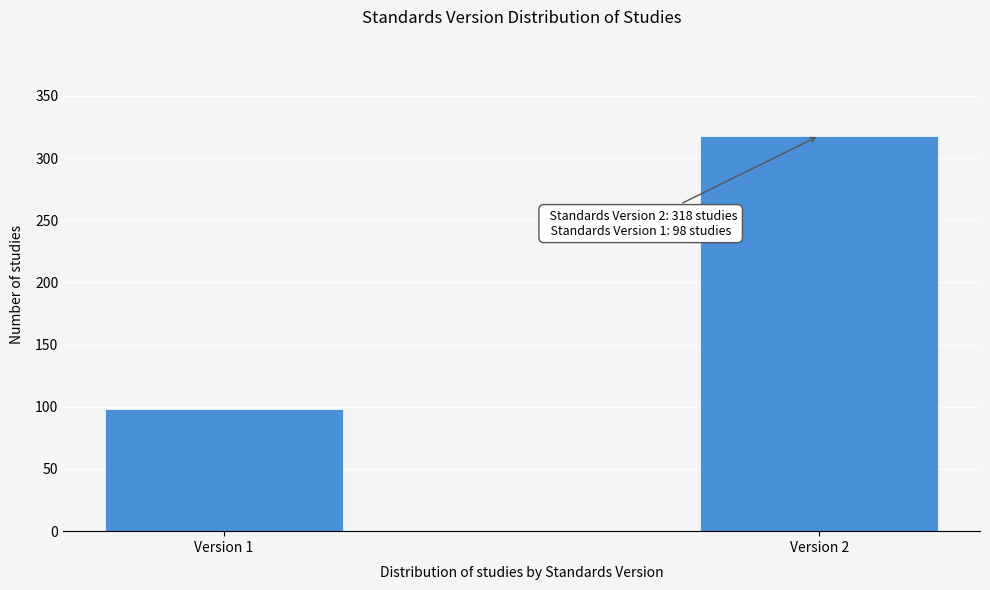

Reading right to left, what are all the values shown in this chart?

Version 2=318	Version 1=98